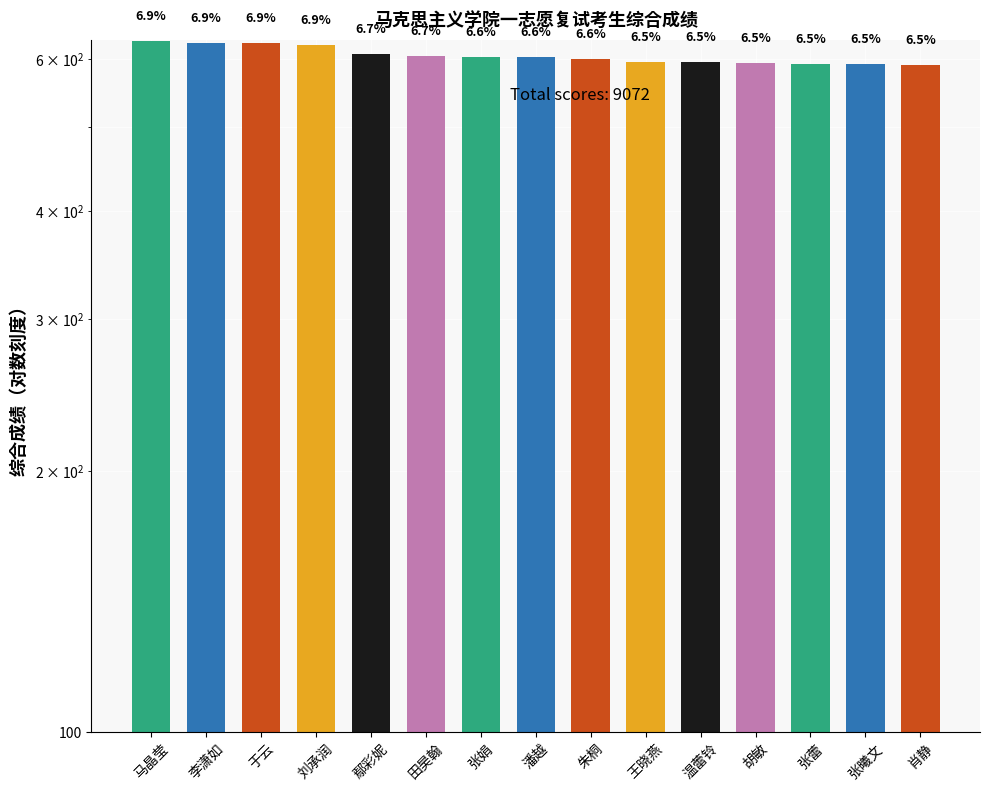

What is the smallest value displayed?

590.1